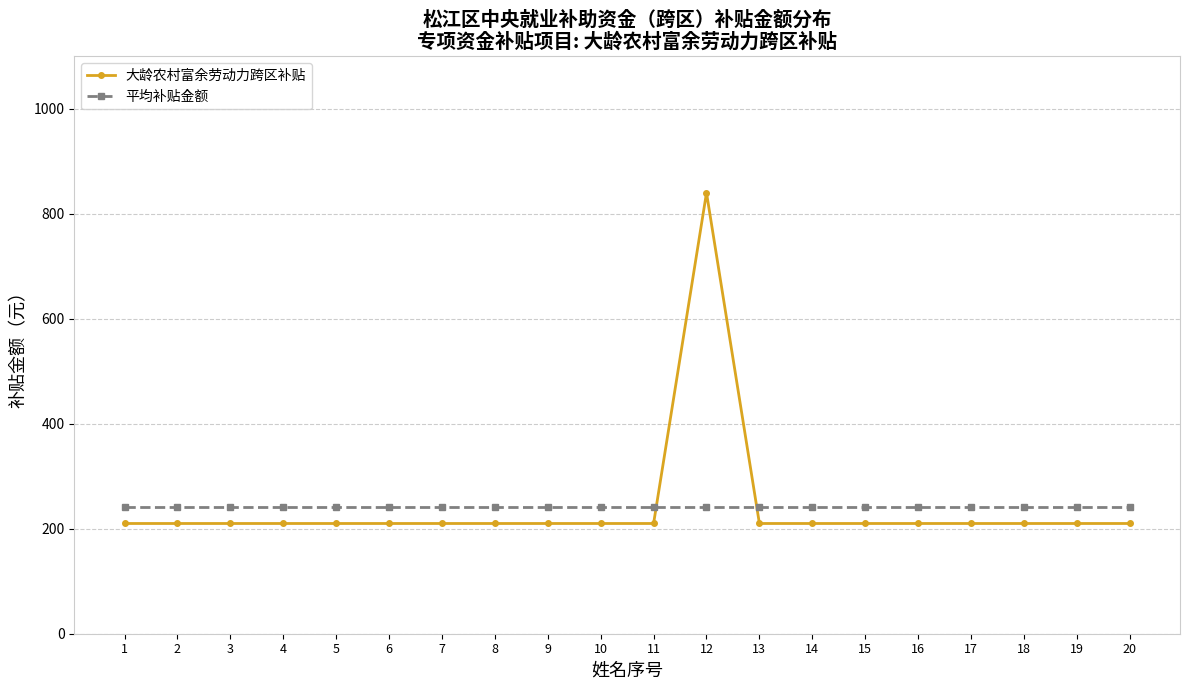

True or false: 平均补贴金额 and 大龄农村富余劳动力跨区补贴 intersect in this chart.

True